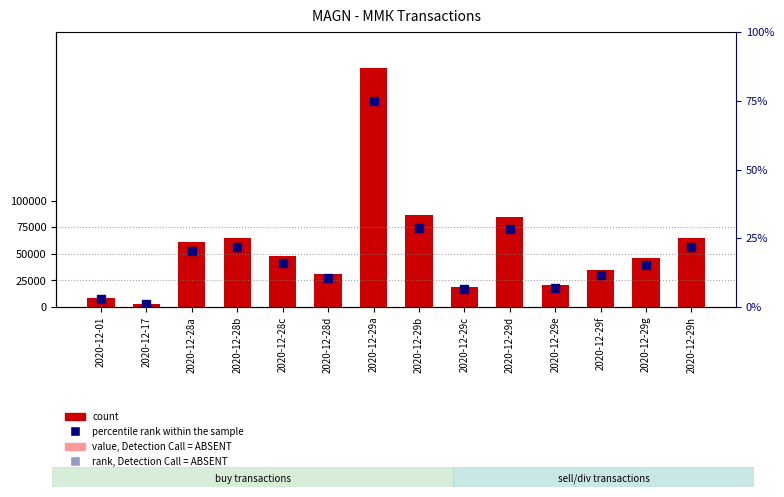

Which series has the largest total across all categories?

count (buy)